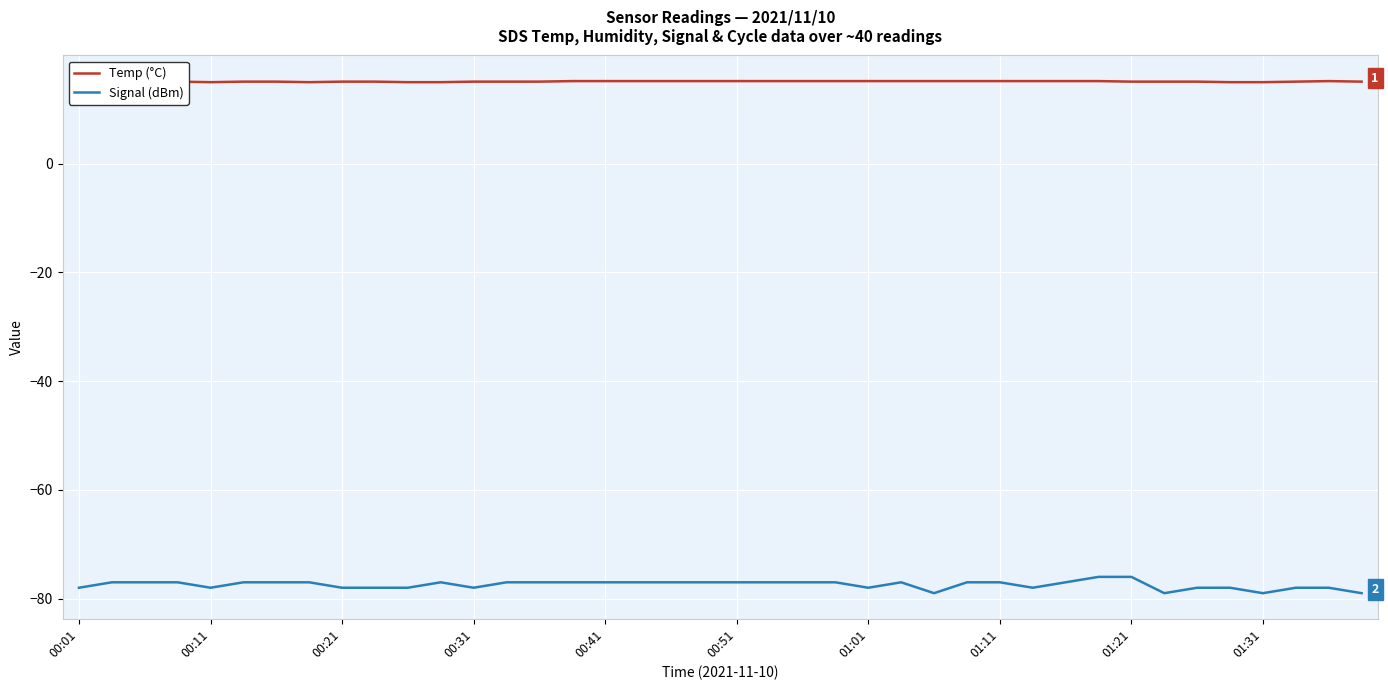

In Signal (dBm), how many points are lower than both neighbors (excluding endpoints)?

7